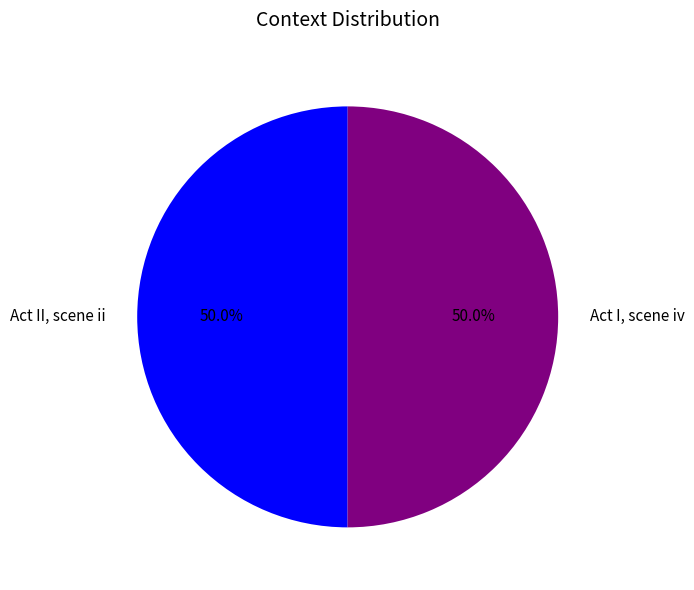

Is it true that Act II, scene ii is 50% of the pie?

True